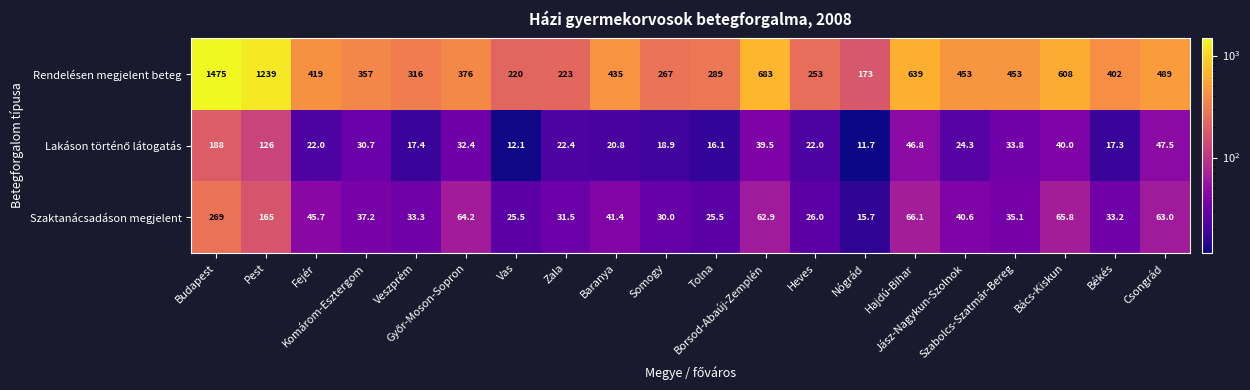

What is the difference between the second highest and second lowest values in the Rendelésen megjelent beteg series?

1019.0